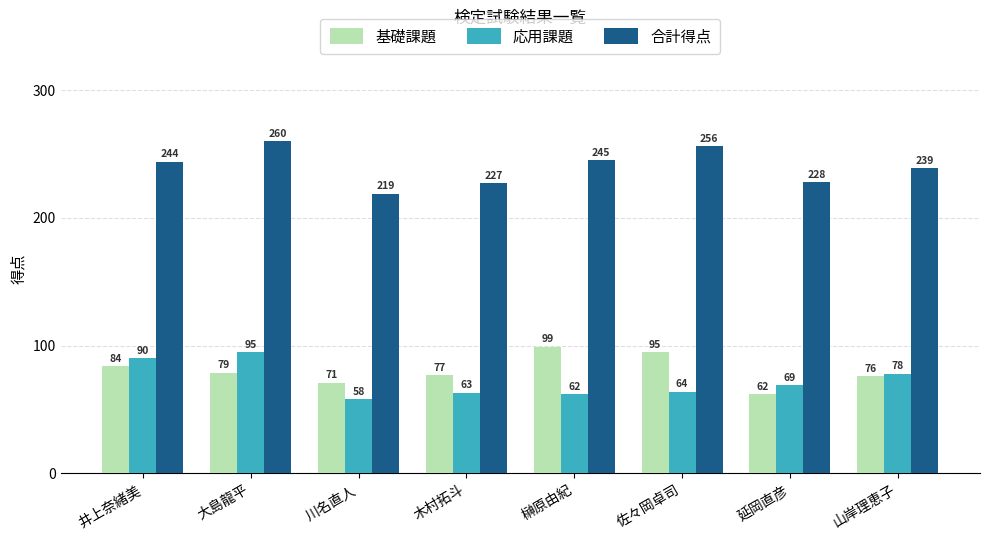

What is the label of the 5th bar from the right?

木村拓斗